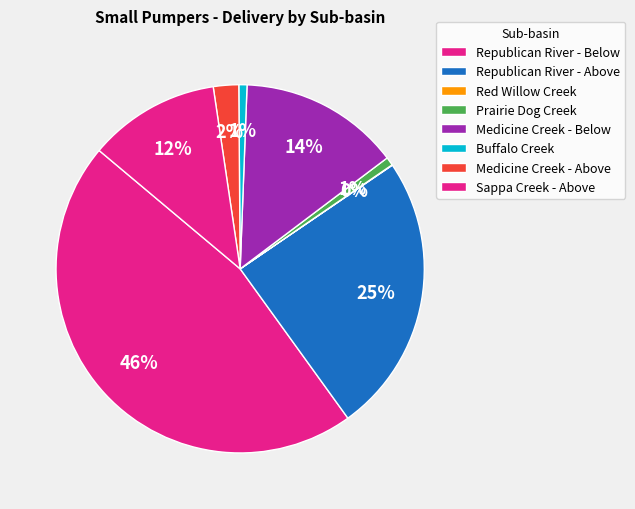

Which category has the biggest portion of the pie?

Sappa Creek - Above